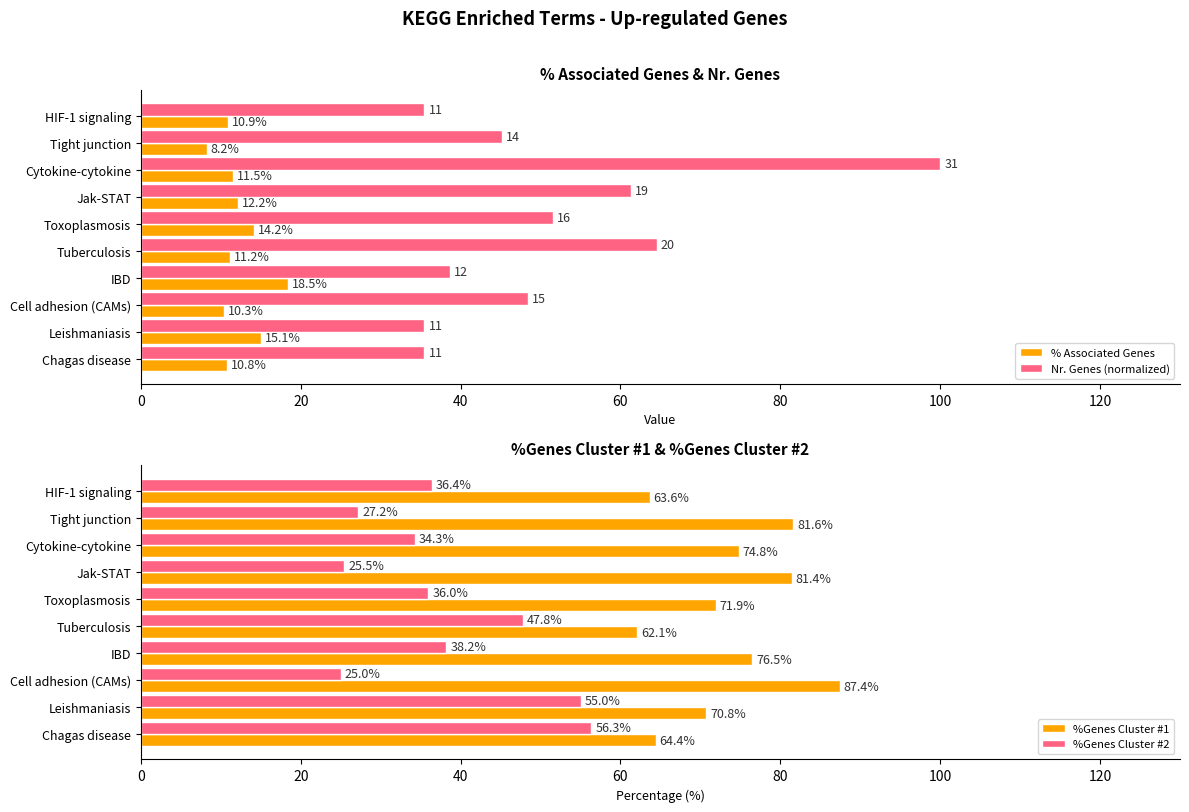

What is the difference between the maximum and minimum values in the Nr. Genes (normalized) series?

64.5